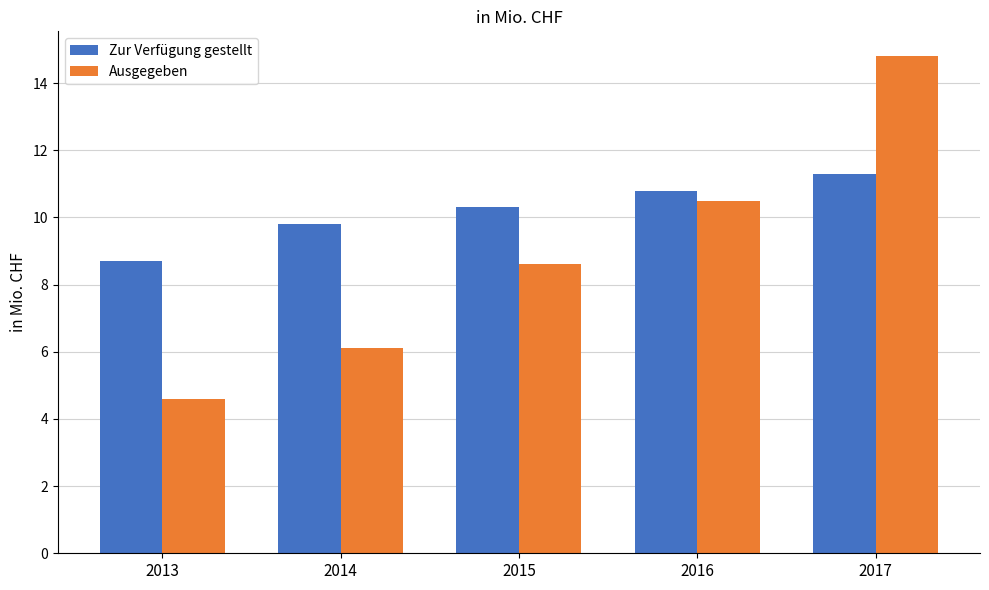

Reading left to right, list all the values displayed in this chart.

Zur Verfügung gestellt: 8.7	9.8	10.3	10.8	11.3
Ausgegeben: 4.6	6.1	8.6	10.5	14.8